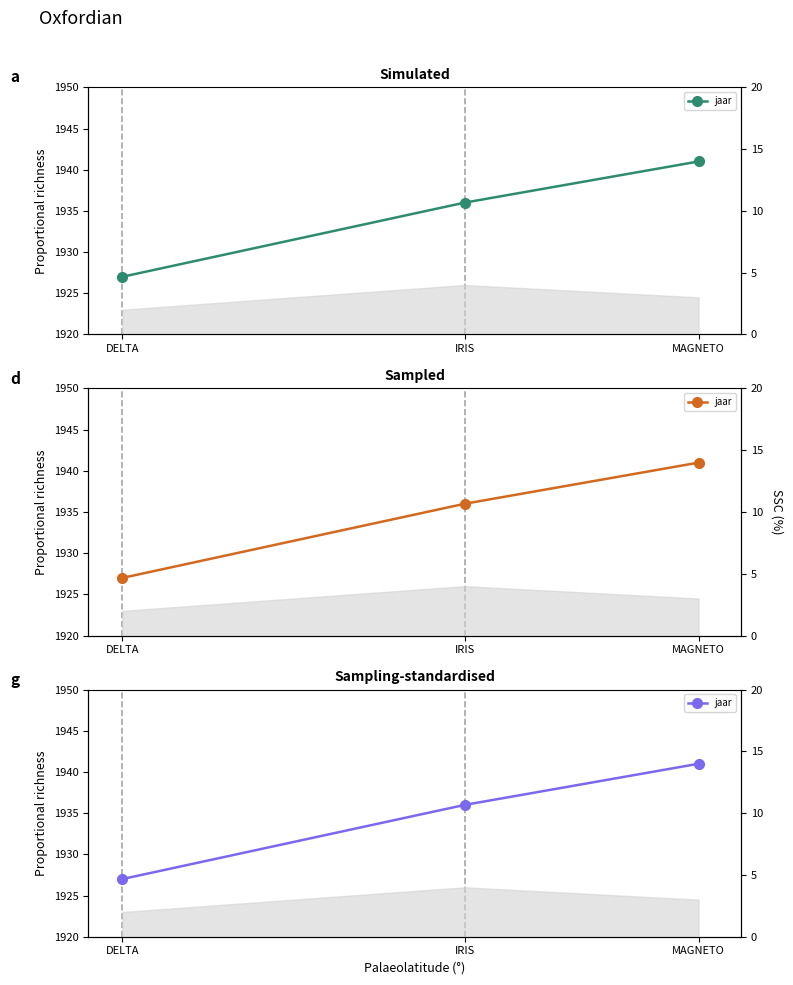

List the labels in order of value, smallest first.

DELTA, IRIS, MAGNETO